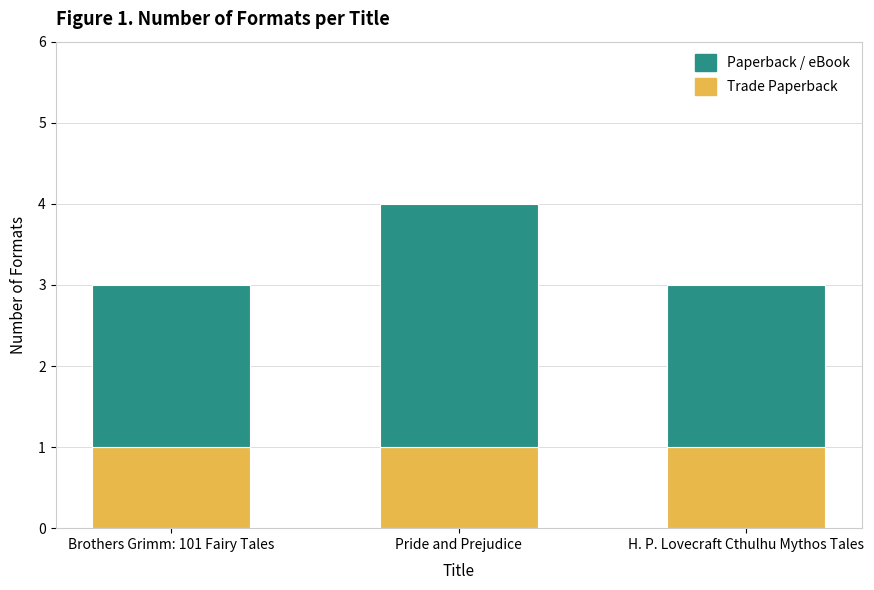

How many bars are there in total?

3